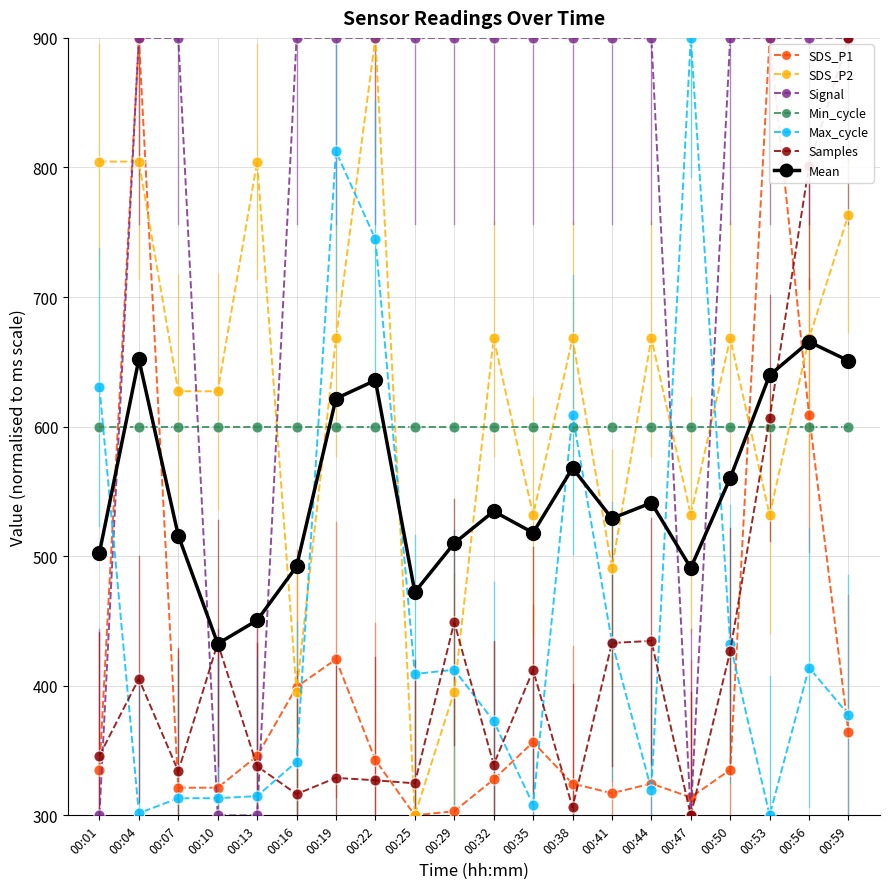

How many categories are shown in the chart?

20